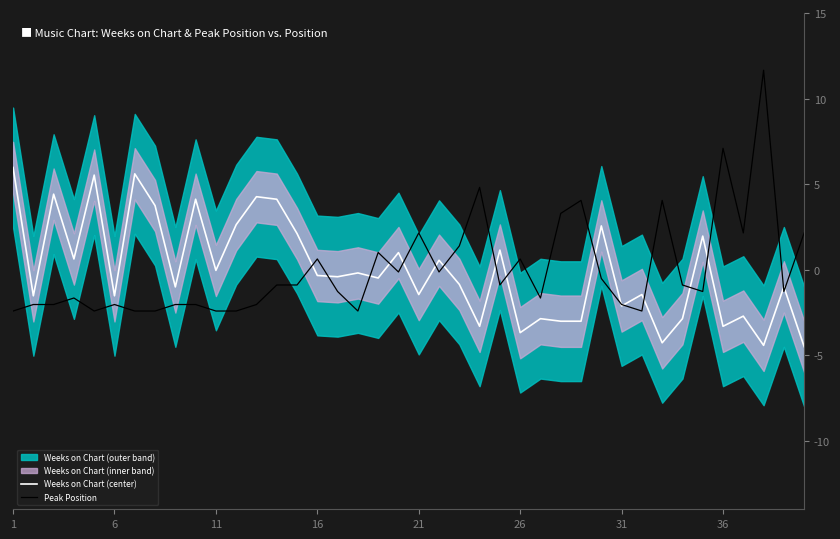

What is the minimum value for Weeks on Chart (center)?

-4.5